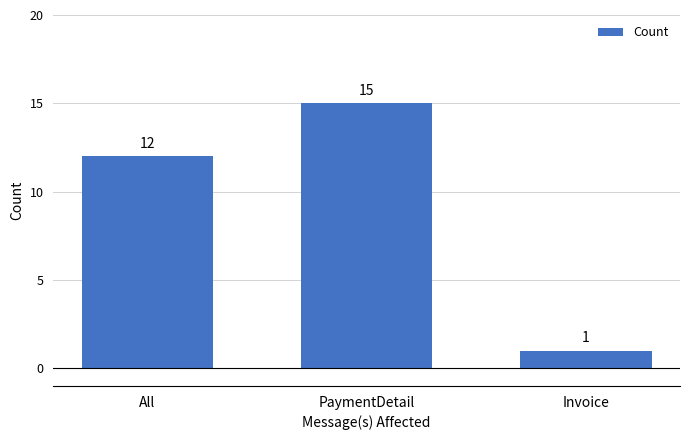

What is the maximum value shown in the chart?

15